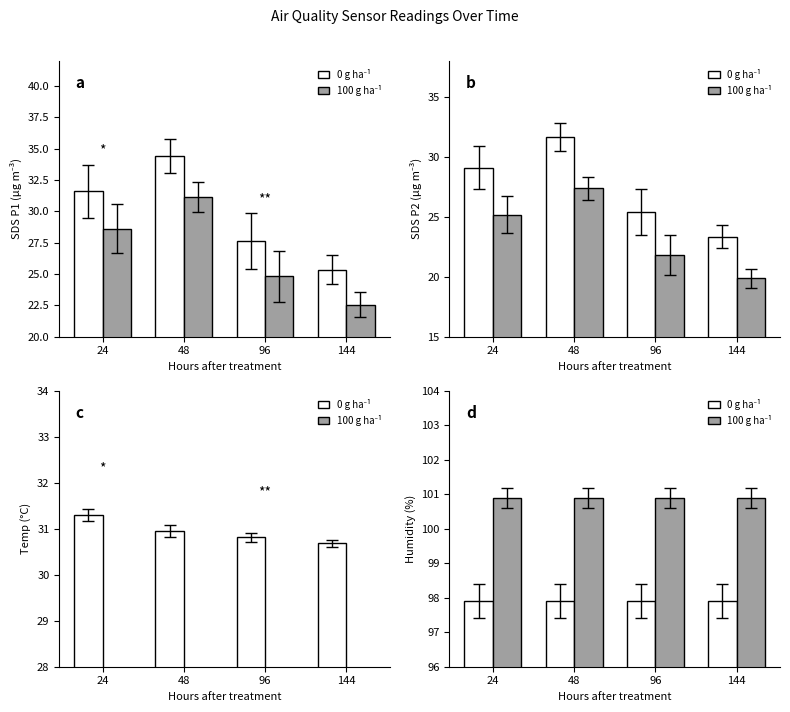

What is the minimum value for 0 g ha⁻¹?

97.9